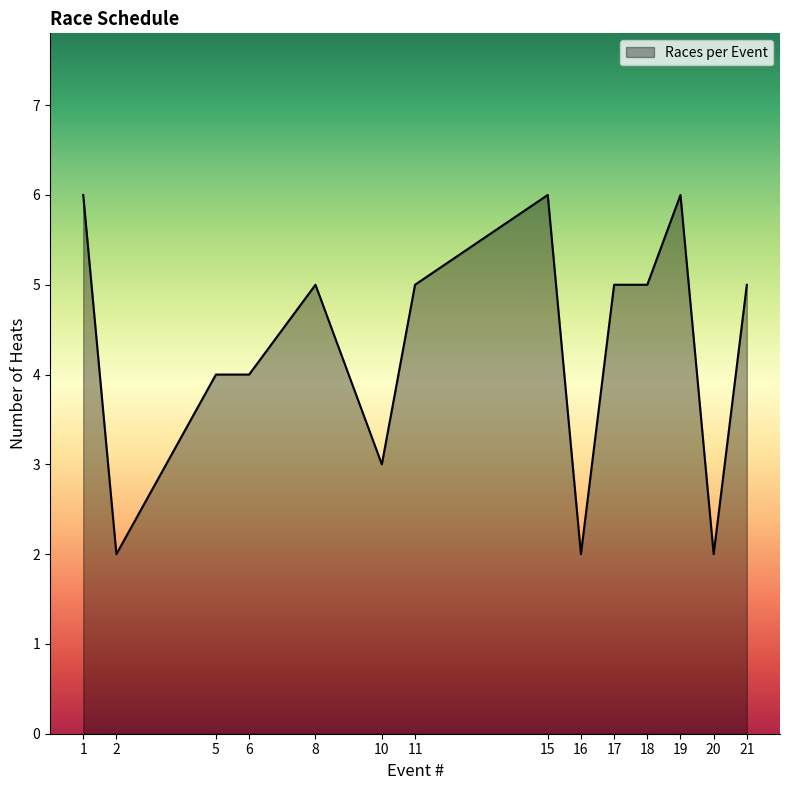

What is the approximate value at 21?

5